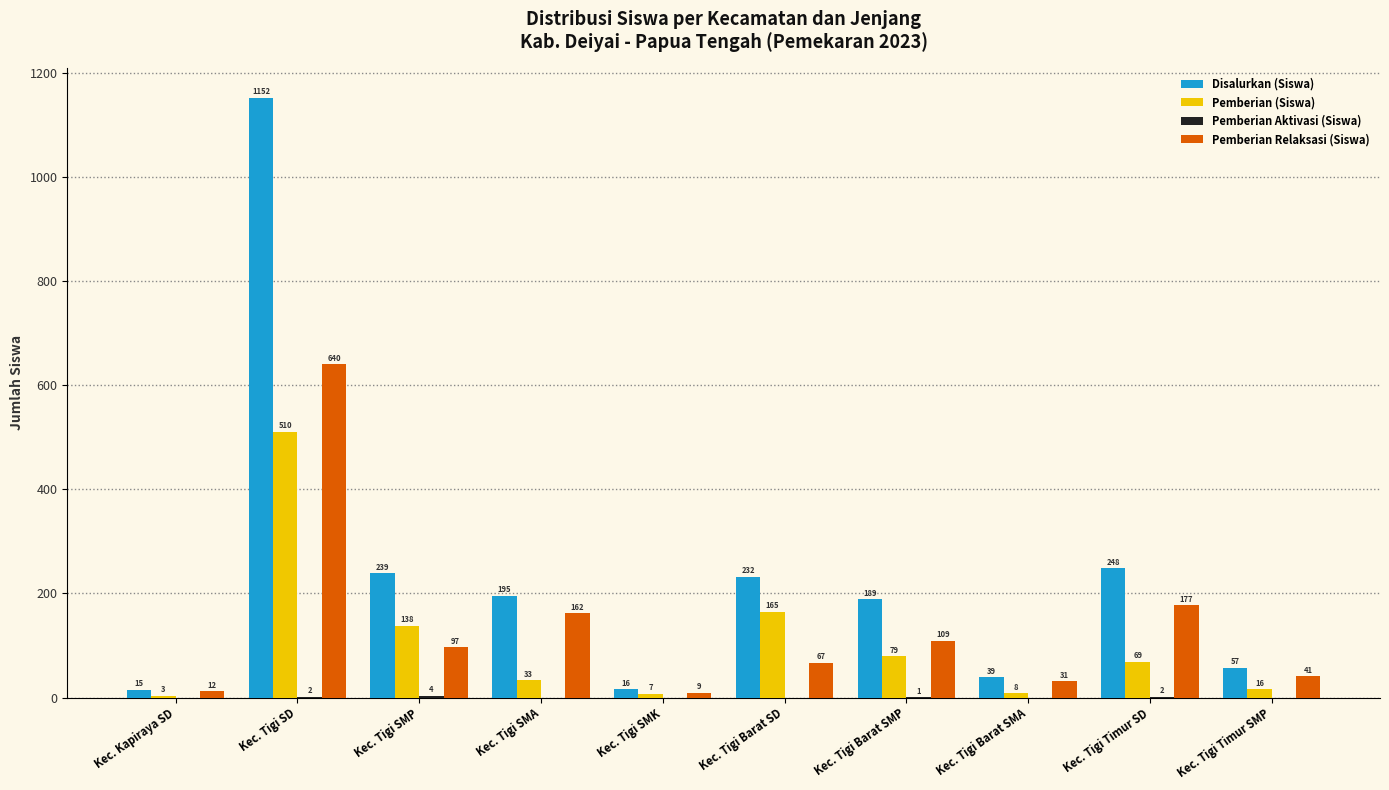

The value of Disalurkan (Siswa) at Kec. Tigi Barat SMA is 39. True or false?

True